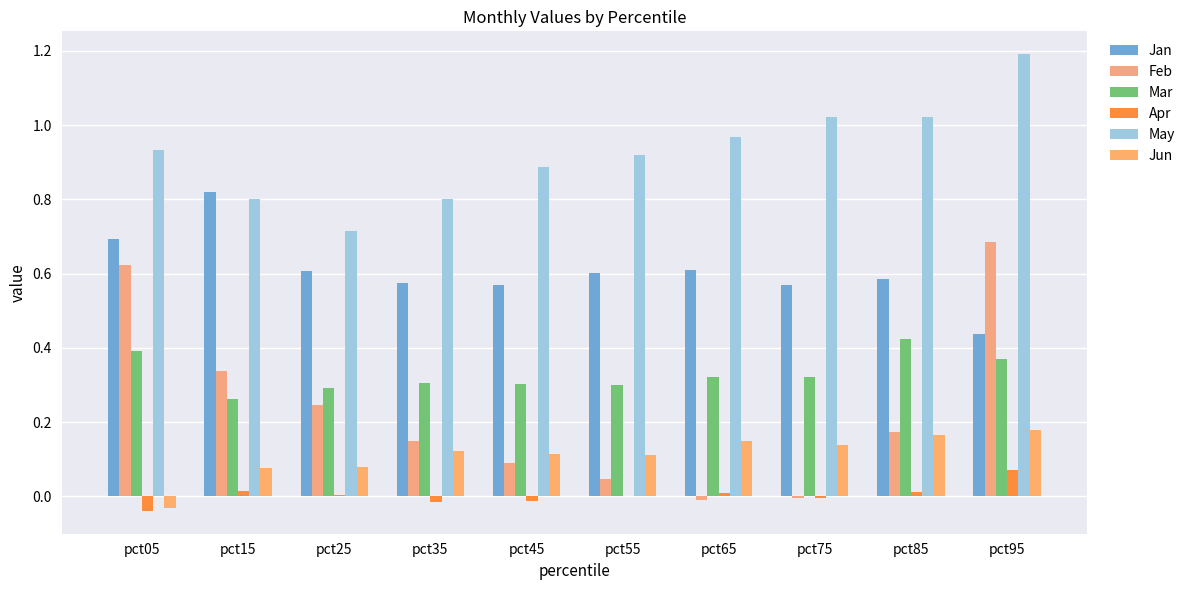

What is the sum of the Jan values at pct25 and pct45?

1.2